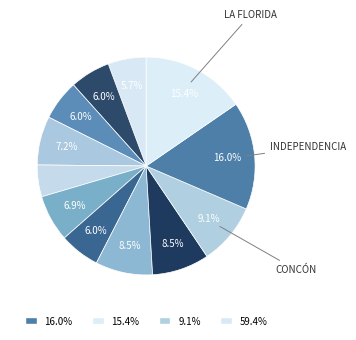

Count the number of slices in the pie.

12